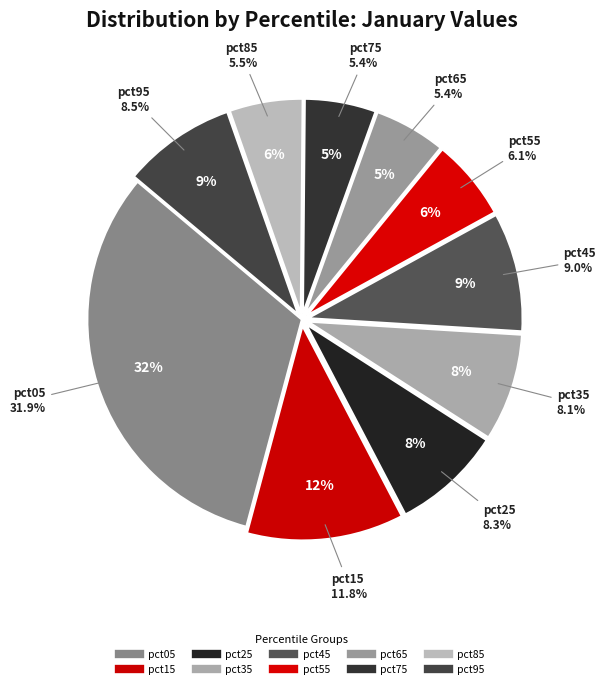

Is there any slice that represents more than half of the pie?

No